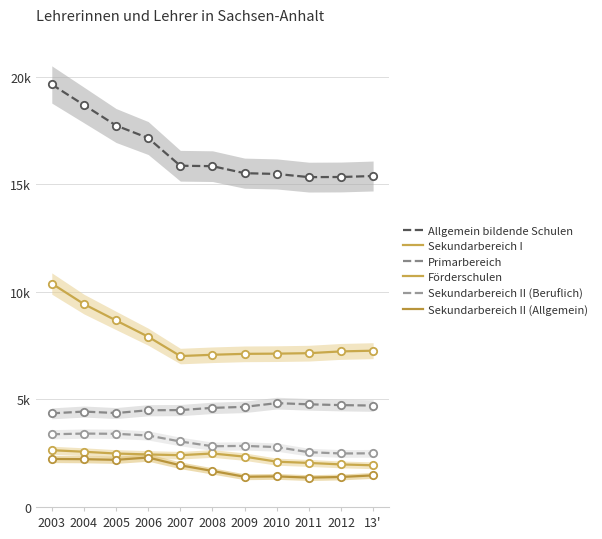

What is the total value across all series at 13'?

33277